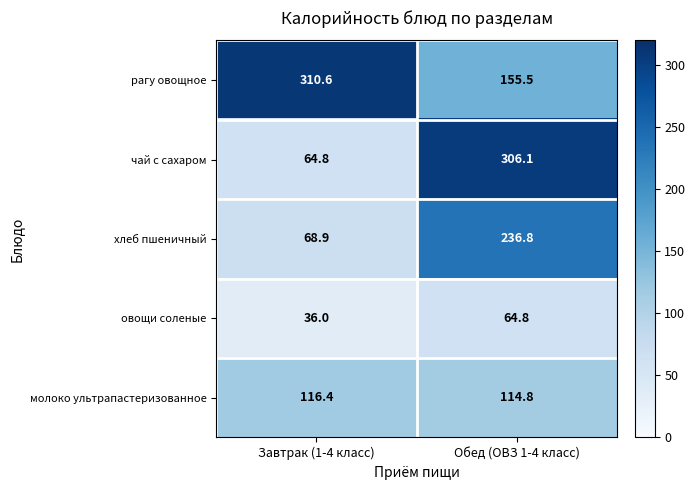

Is it true that молоко ультрапастеризованное equals 63.1 at Завтрак (1-4 класс)?

False